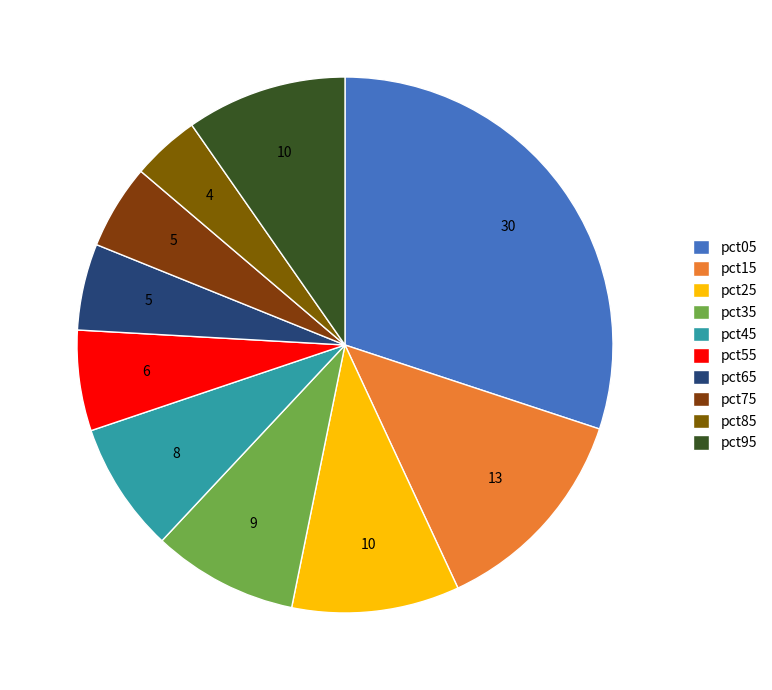

Does pct25 account for over 50% of the chart?

No